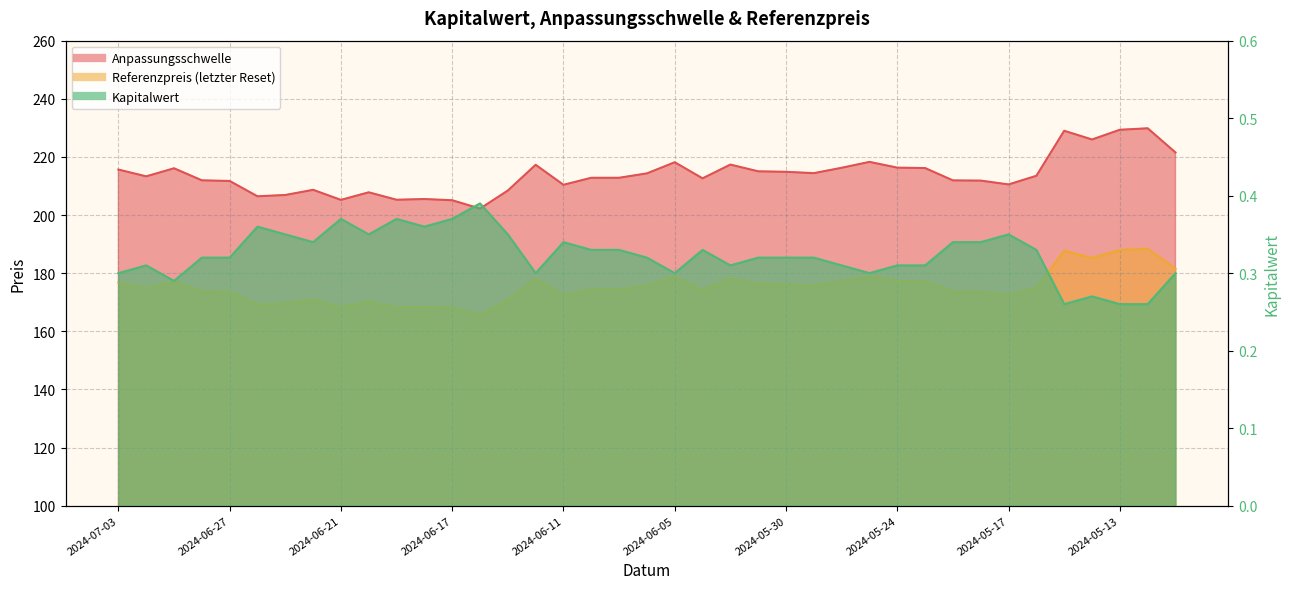

At which label does Referenzpreis (letzter Reset) first exceed 174?

2024-07-03